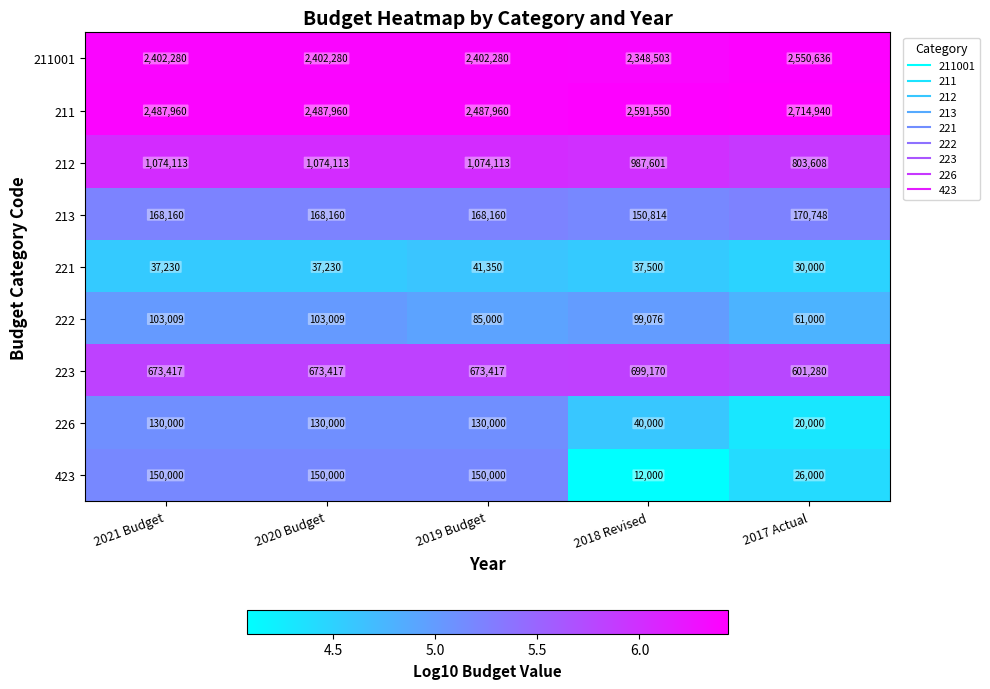

What is the maximum value for 212?

1074113